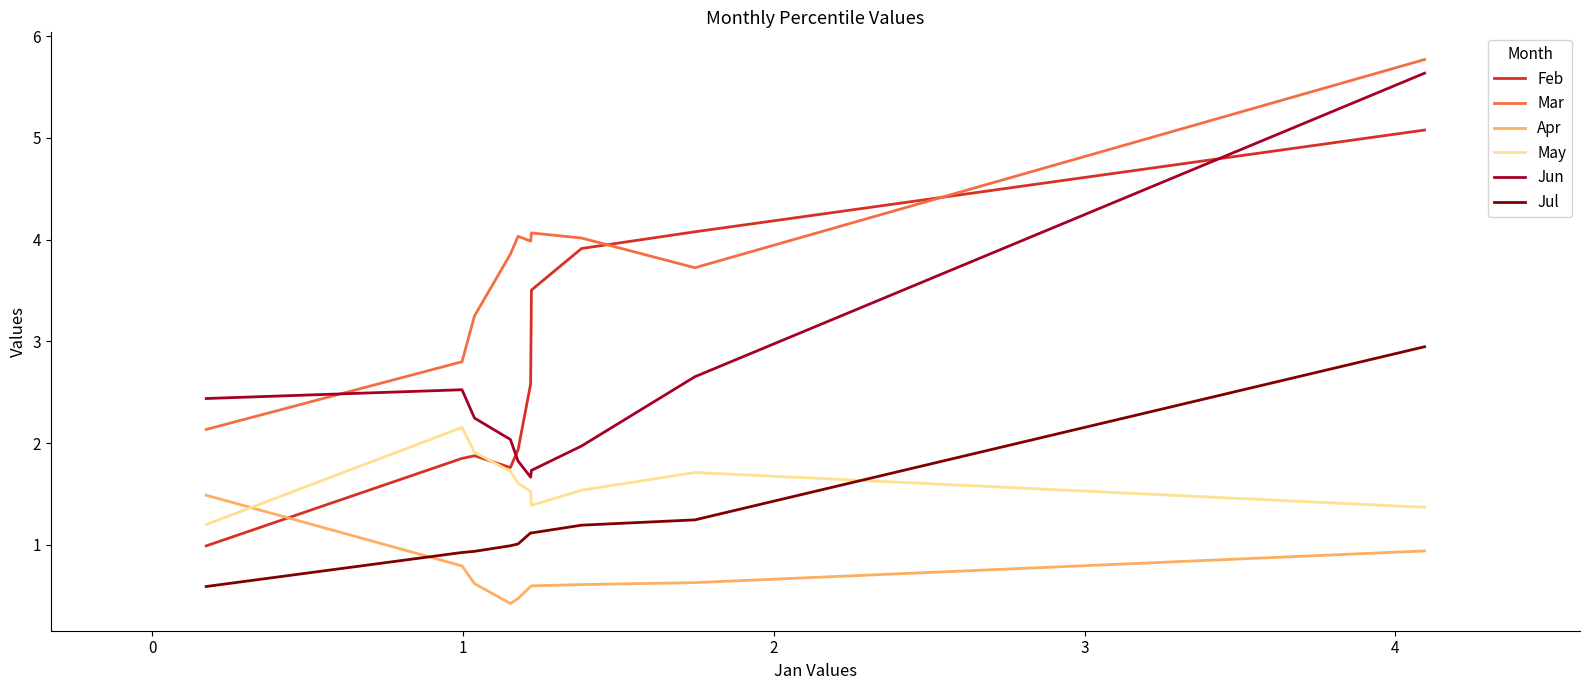

Is this an area chart (filled region under the line)?

No